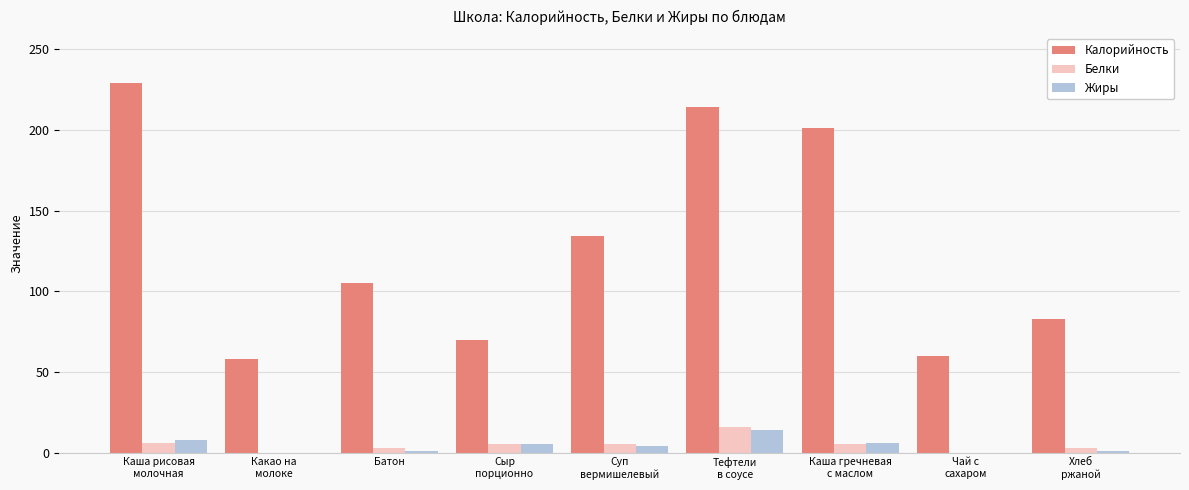

What is the highest value of the Жиры series?

14